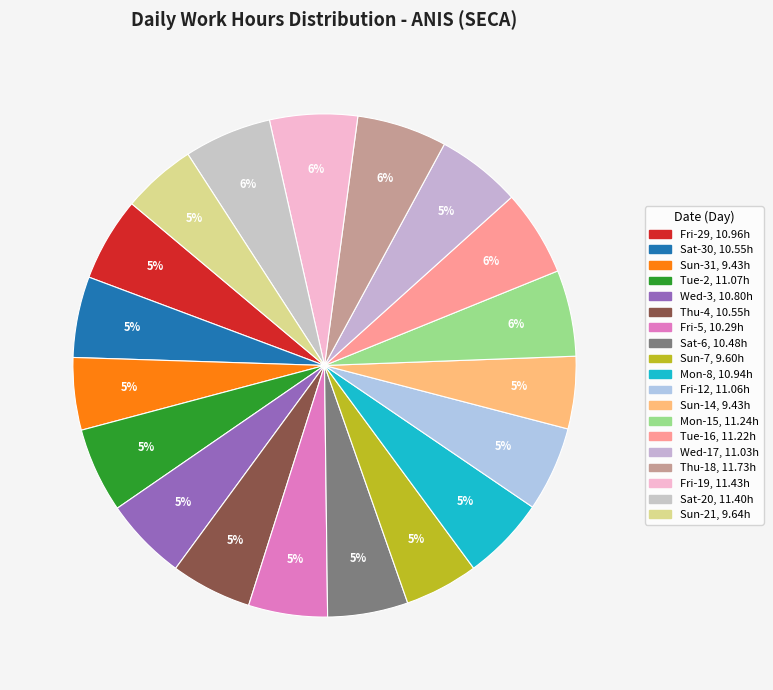

How many segments does this pie chart have?

19